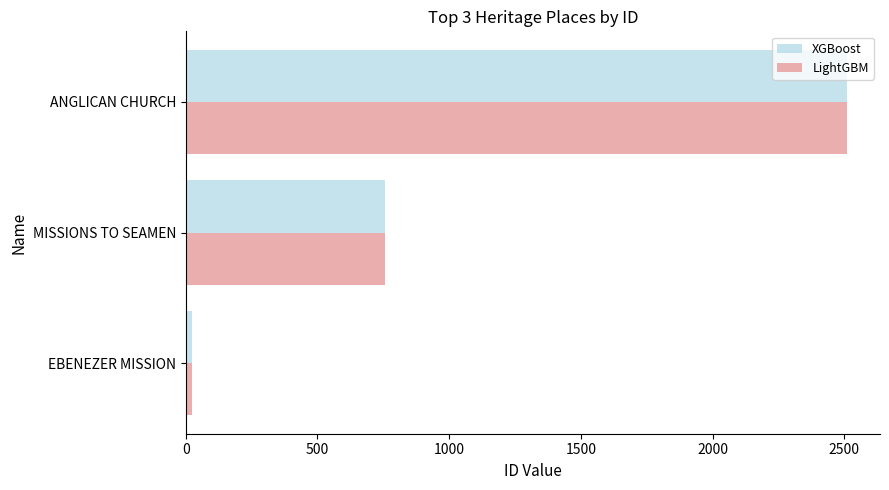

The XGBoost series shows 756 at MISSIONS TO SEAMEN. True or false?

True